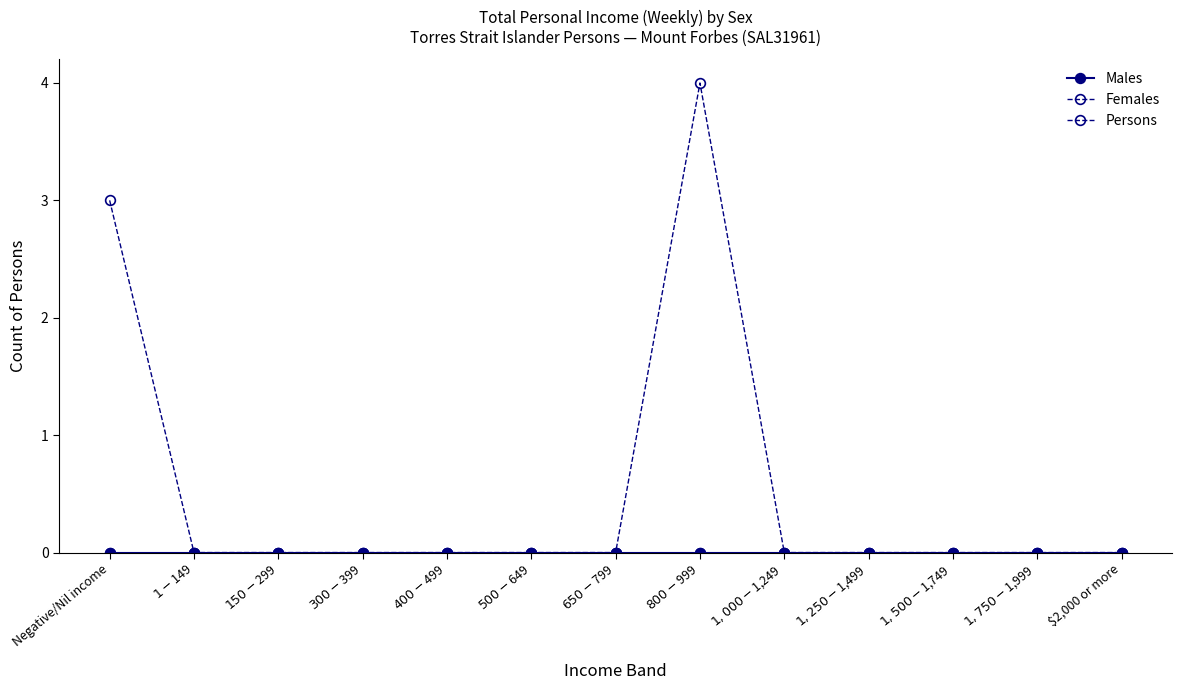

What is the sum of the Persons values at Negative/Nil income and $1,750-$1,999?

3